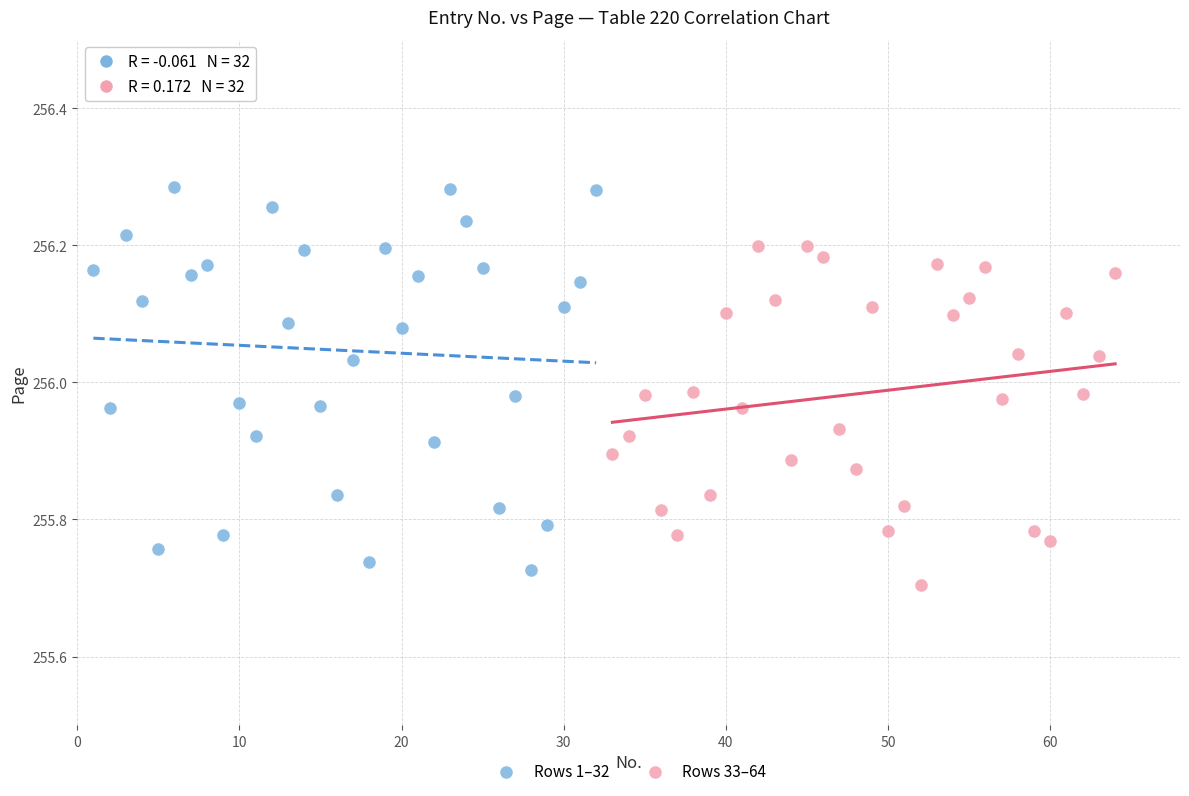

Which series has the largest Y range (max minus min)?

Rows 1–32